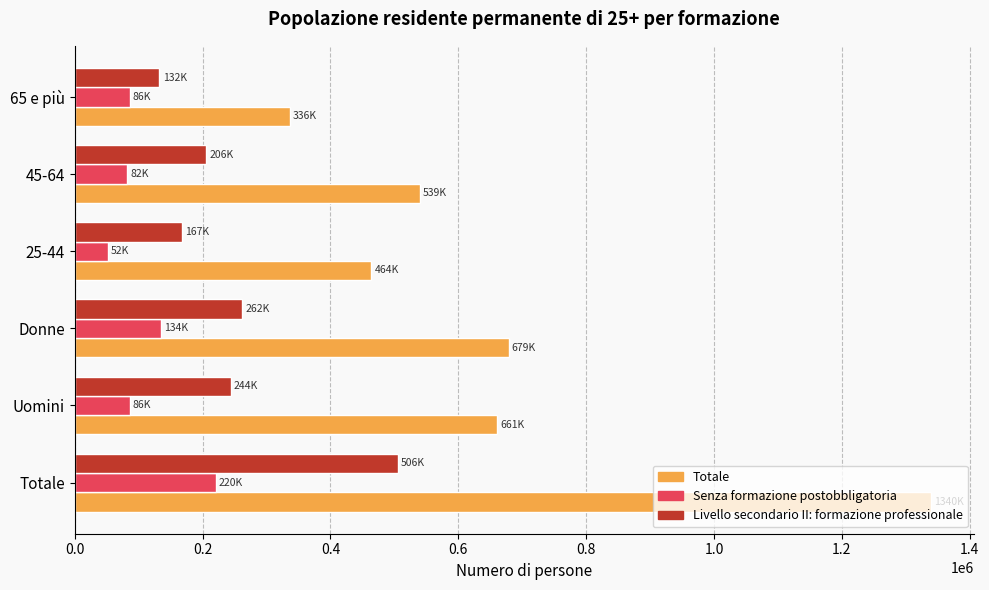

What is the average value of the Livello secondario II: formazione professionale series?

252782.6